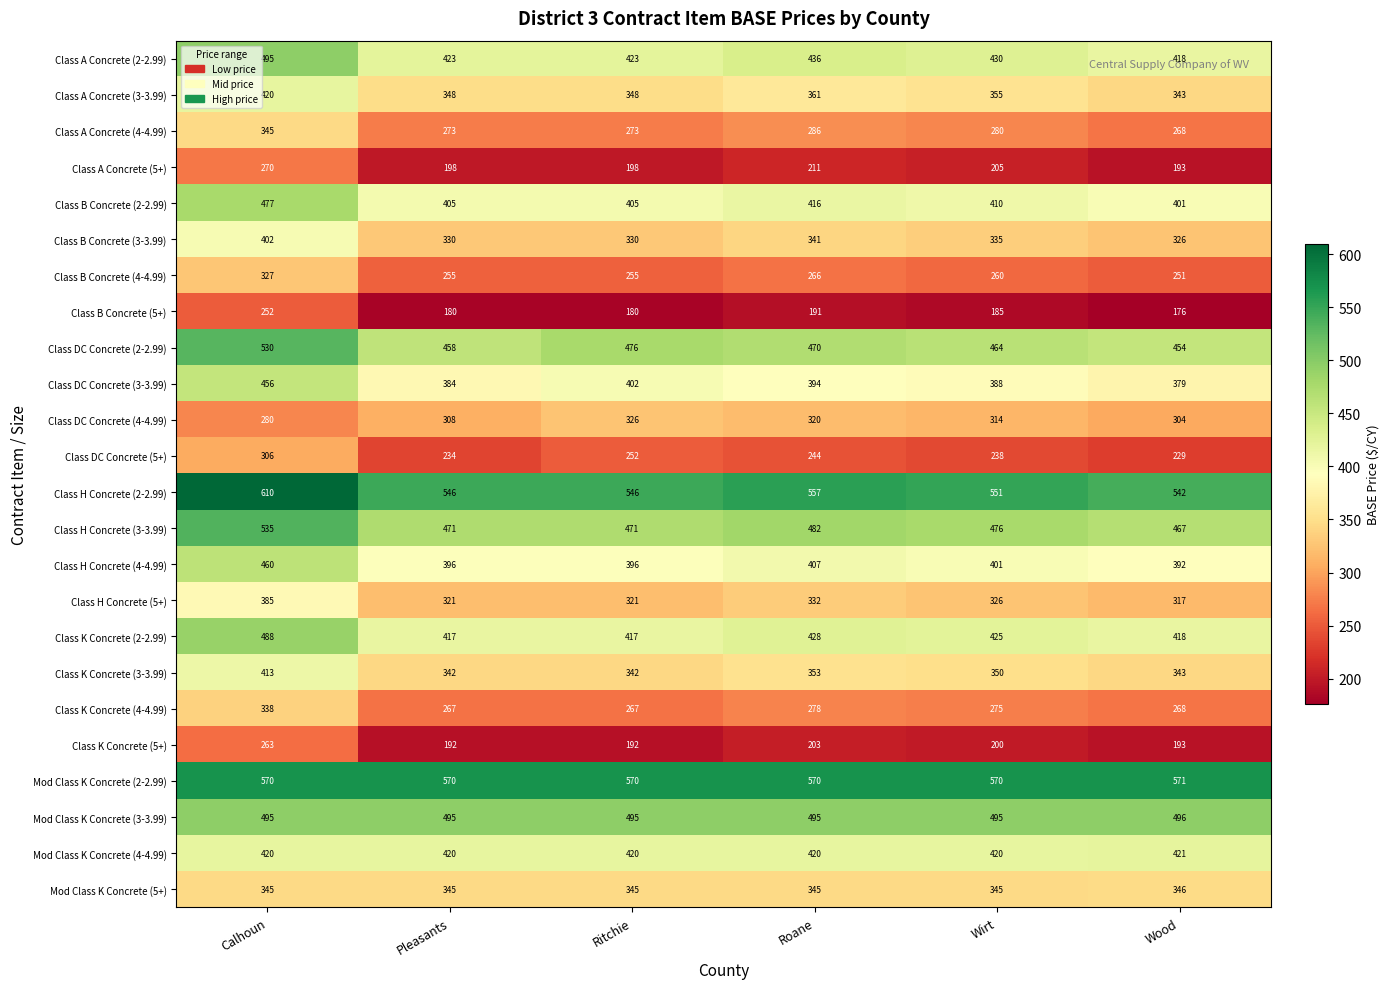

Which series has the largest total across all categories?

Mod Class K Concrete (2-2.99)